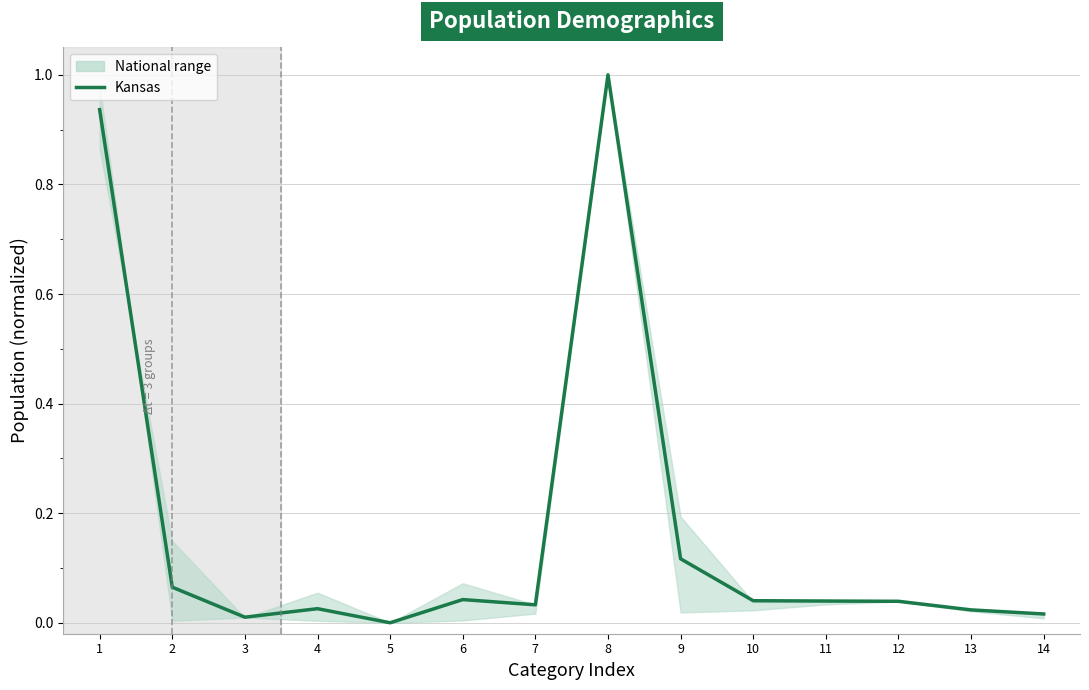

List the labels in order of value, smallest first.

5, 3, 14, 13, 4, 7, 12, 11, 10, 6, 2, 9, 1, 8